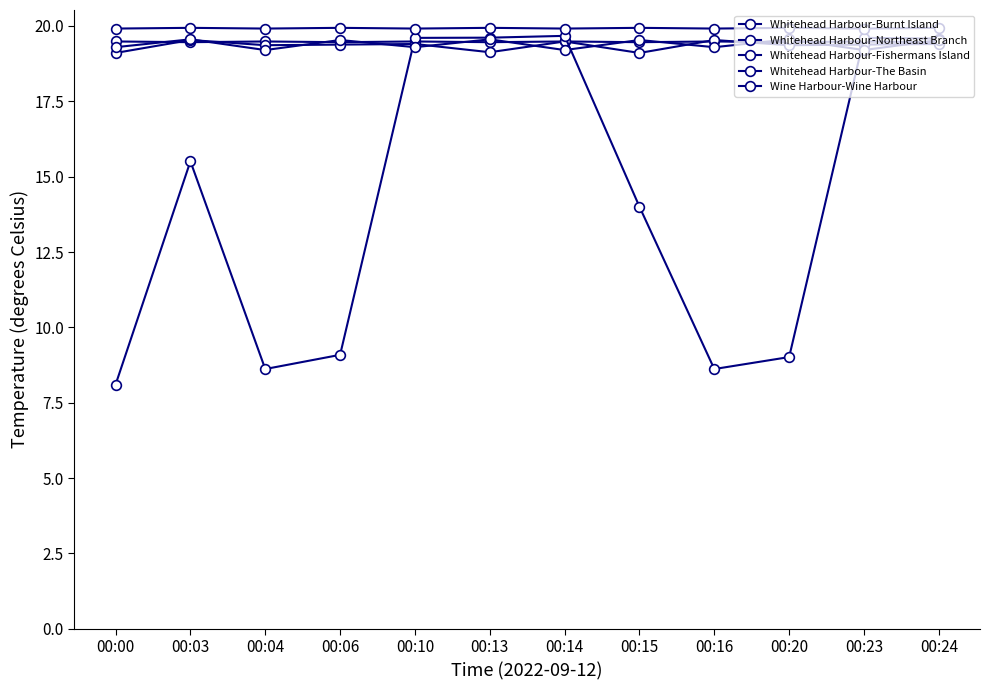

How many lines are shown in the chart?

5